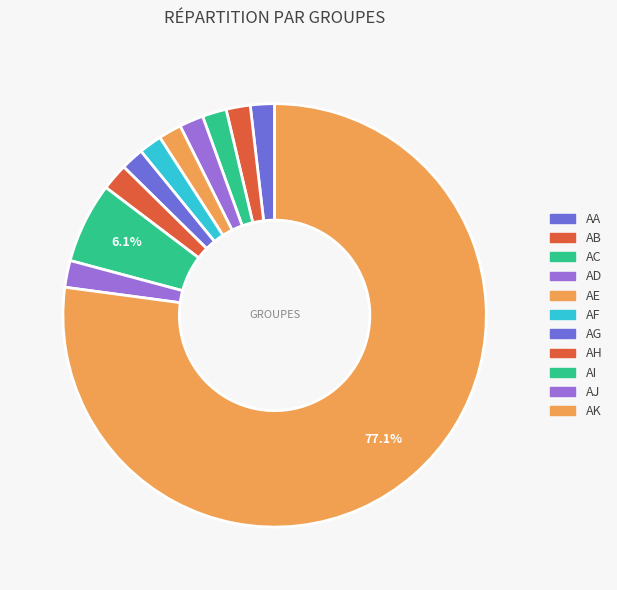

How many segments does this pie chart have?

11